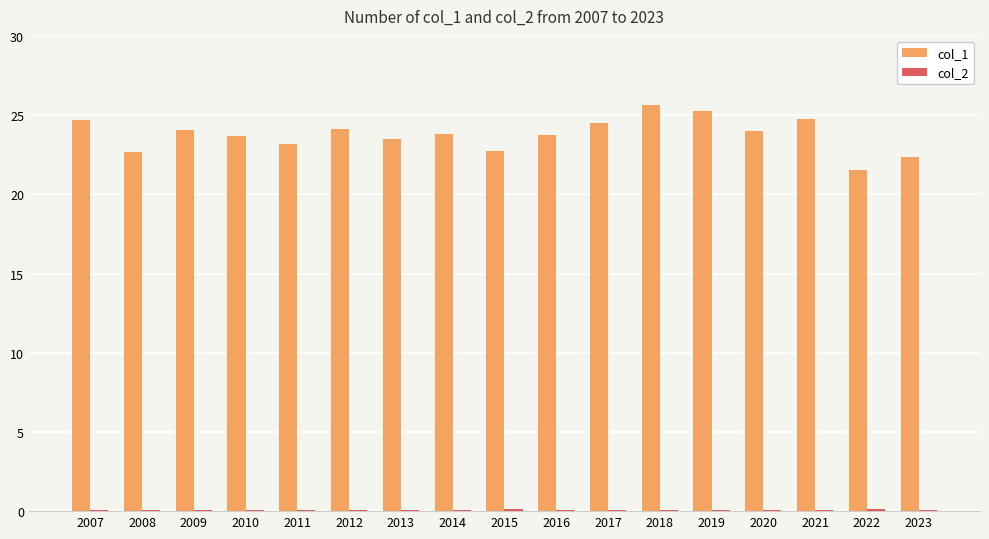

What is the sum of all col_1 values?

404.2